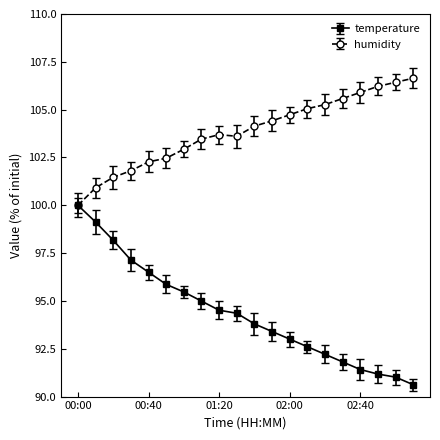

What are all the series names shown in the legend?

temperature, humidity